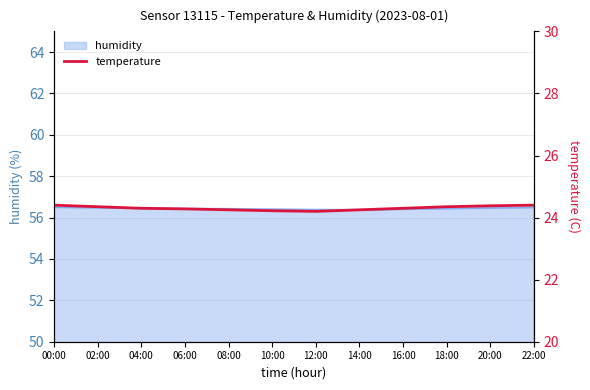

Between 20:00 and 00:00, which is larger?

00:00